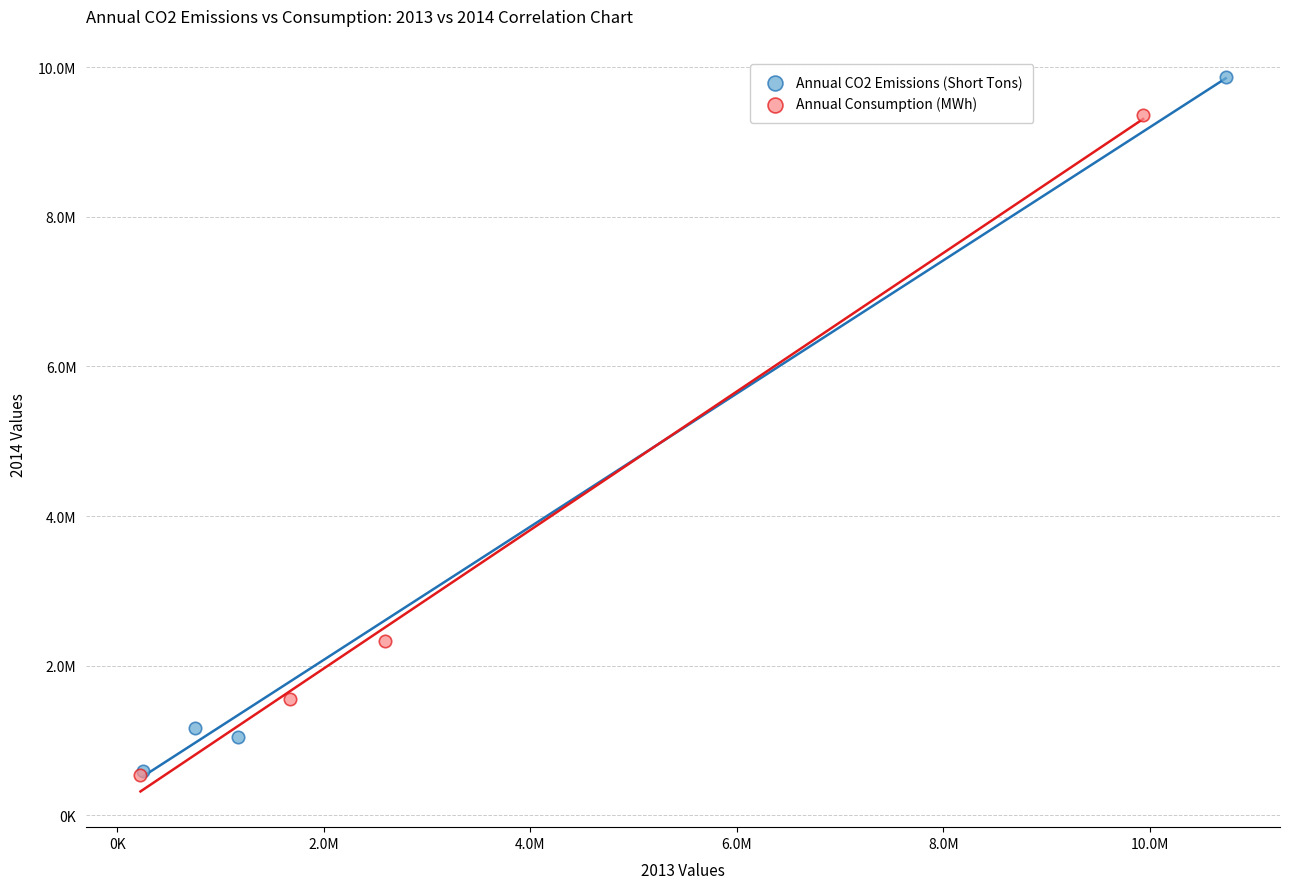

Which series reaches the maximum Y coordinate?

Annual CO2 Emissions (Short Tons)